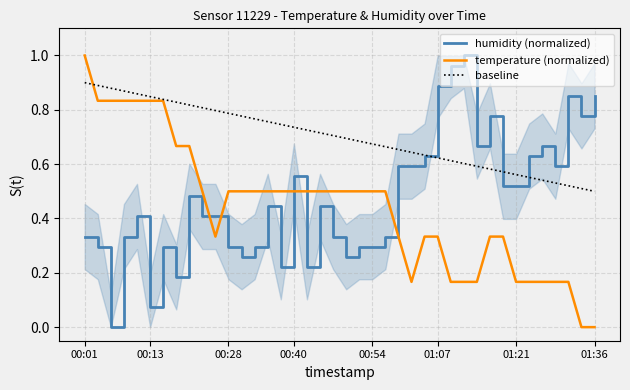

Which series ends up on top after the final intersection of humidity (normalized) and temperature (normalized)?

humidity (normalized)